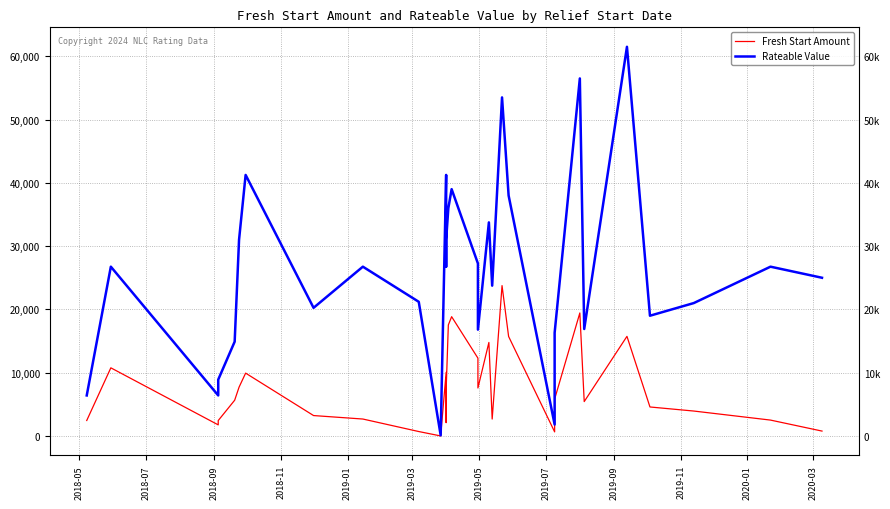

Which series has the widest spread of values?

Rateable Value